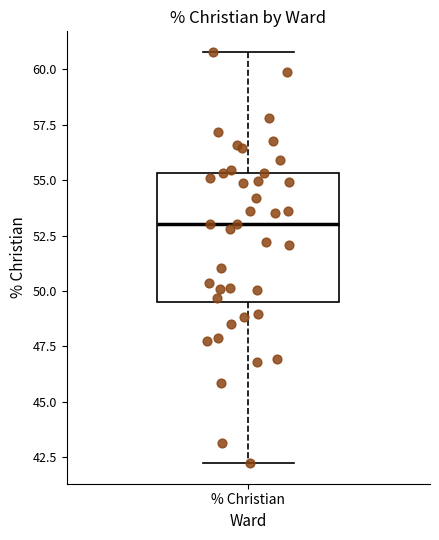

Read this box plot against the y-axis: the position of the median line, the range covered by the box, and the ends of both whiskers. The values are not printed on the chart, so give them approximately, as read against the axis.

median 53.0, box 49.5 to 55.5, whiskers 42.0 to 61.0